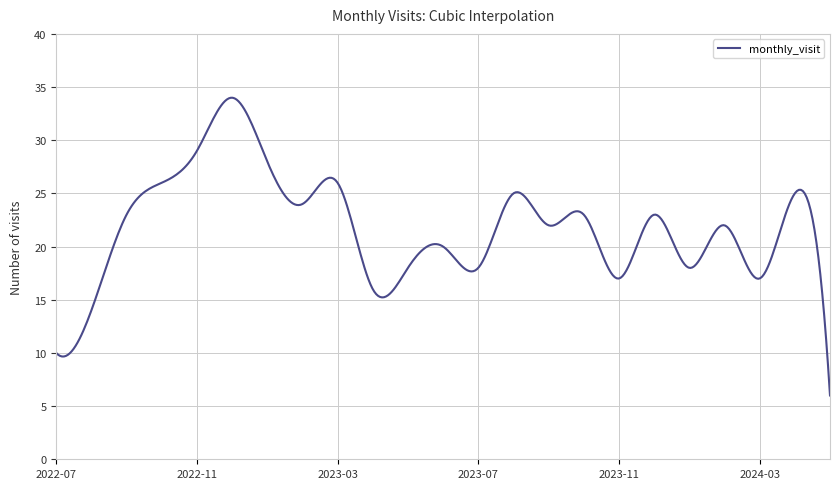

What is the smallest value displayed?

6.0